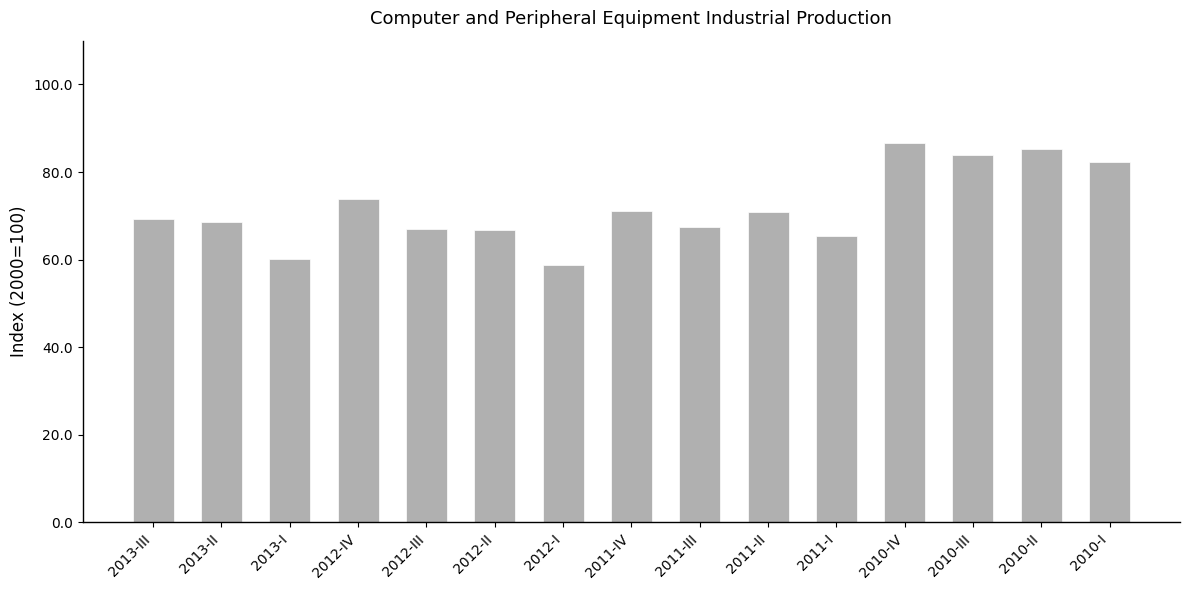

What is the maximum value shown in the chart?

86.6